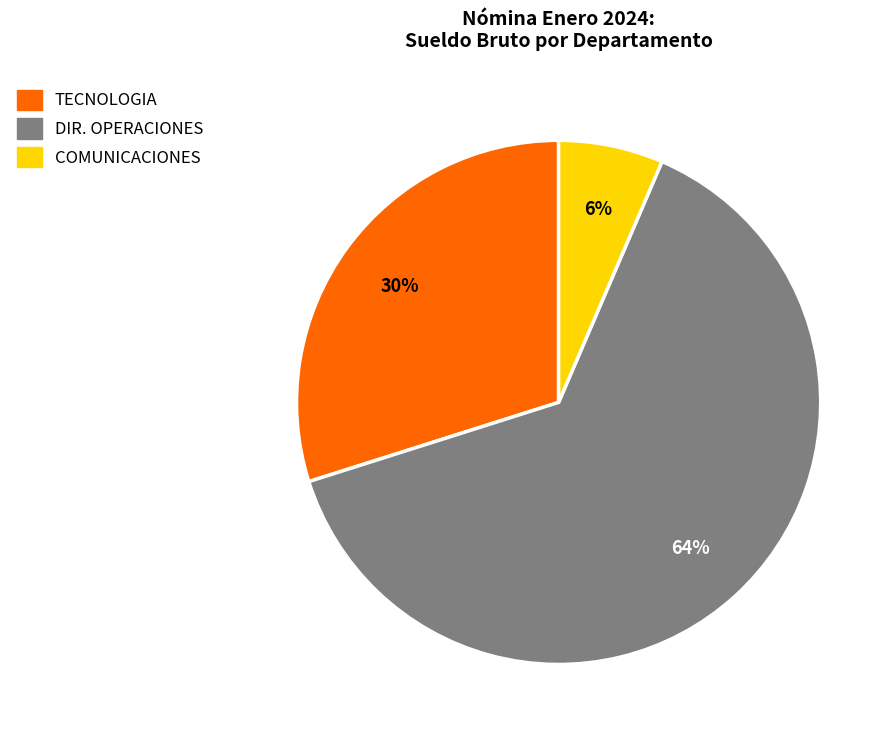

Is there any slice that represents more than half of the pie?

Yes